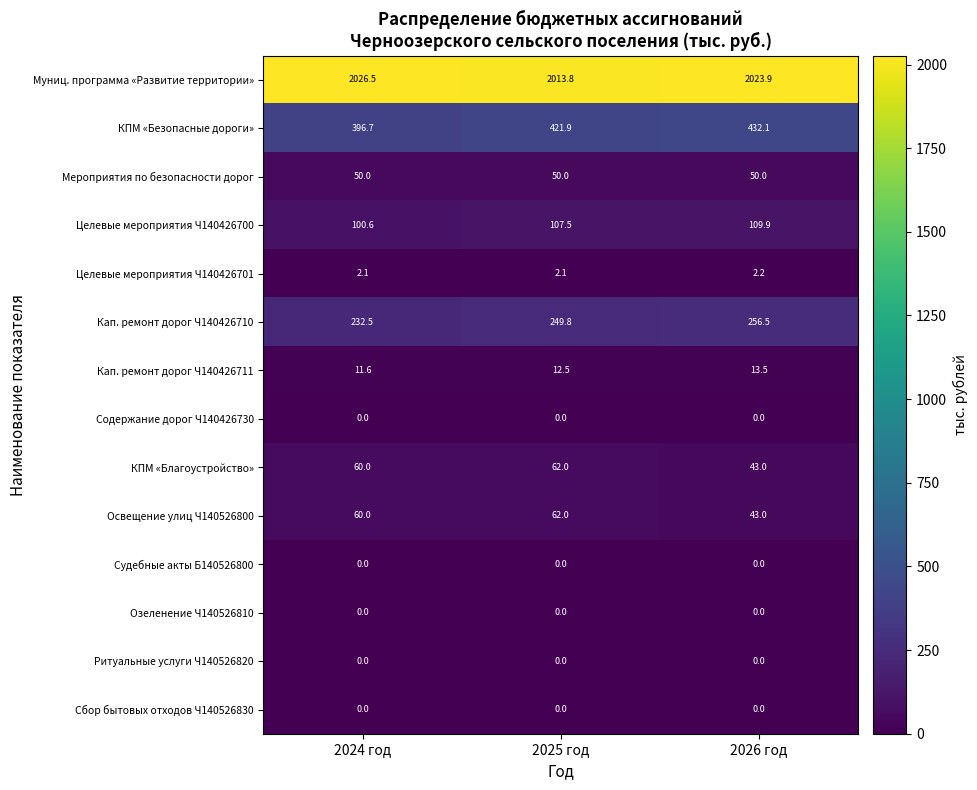

What is the total value across all series at 2024 год?

2940.0